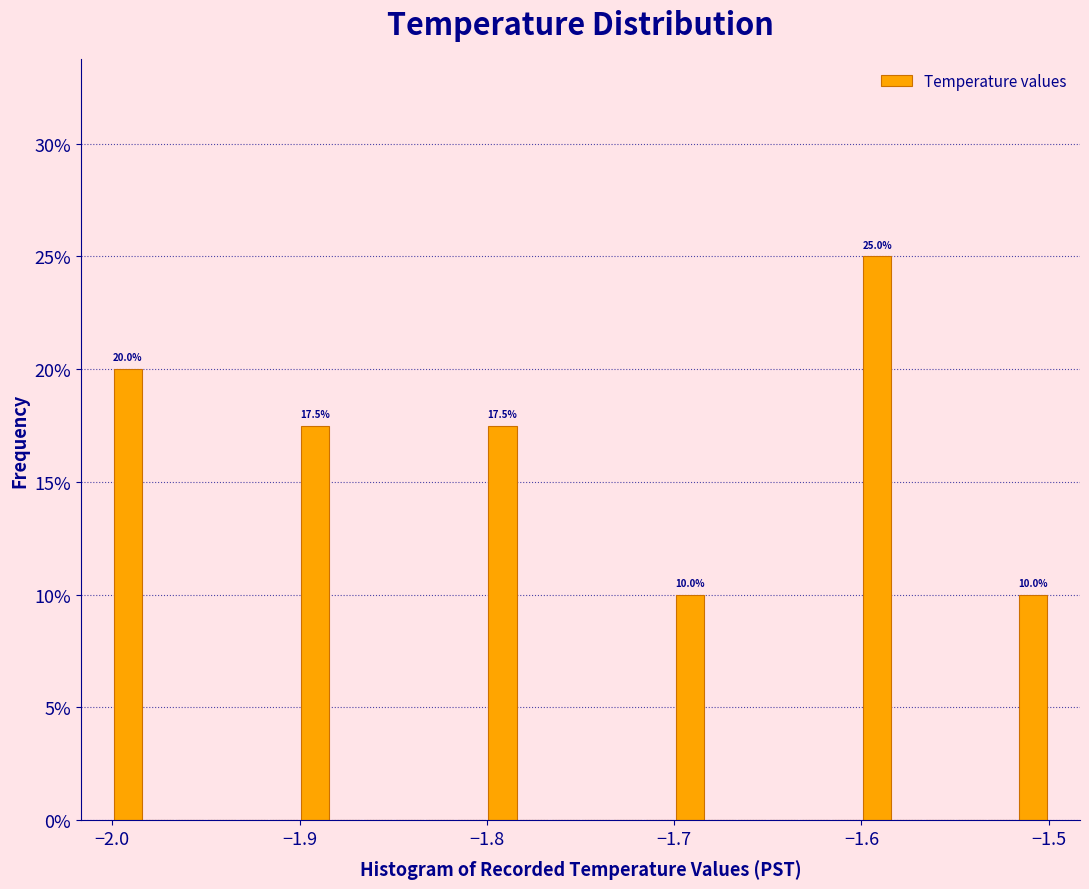

Read against the x-axis, roughly where is the centre of the tallest bar?

-1.59